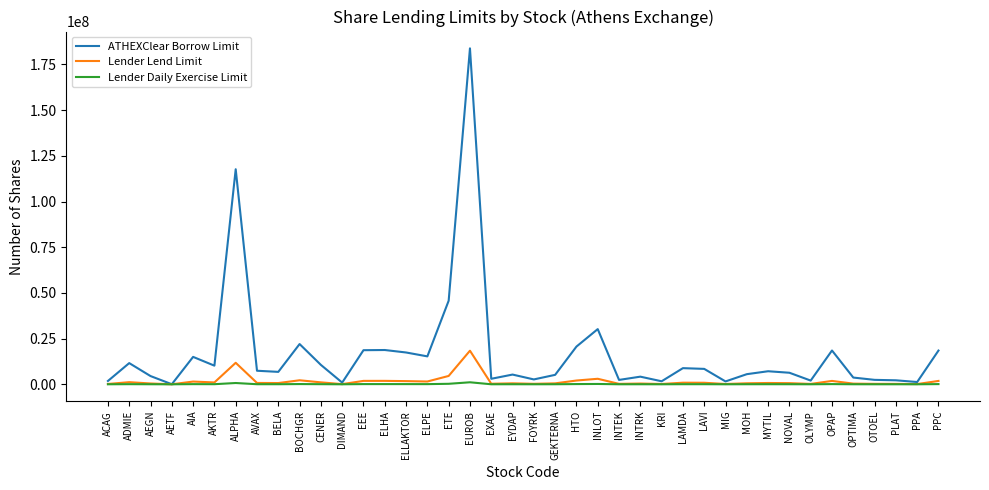

Which category has the highest value in the Lender Lend Limit series?

EUROB